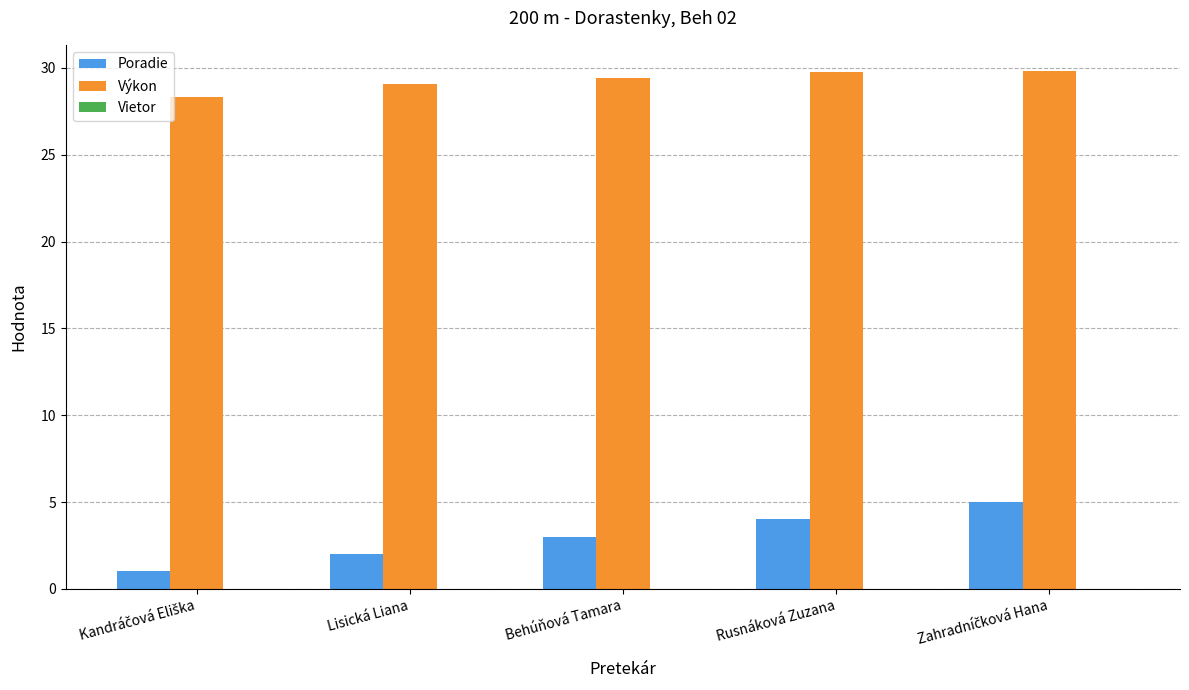

At how many categories does at least one series exceed 23?

5